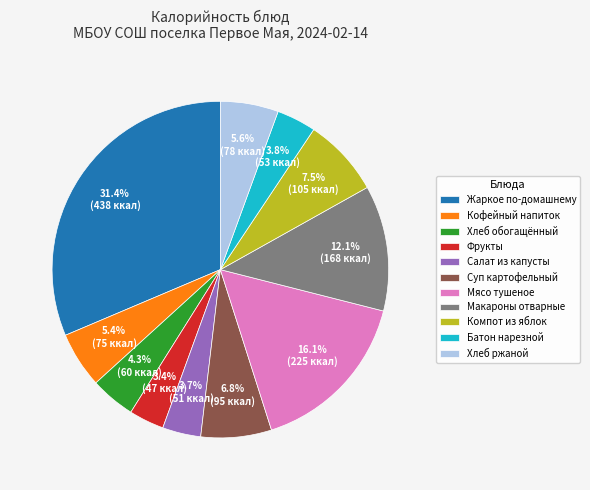

How many segments does this pie chart have?

11